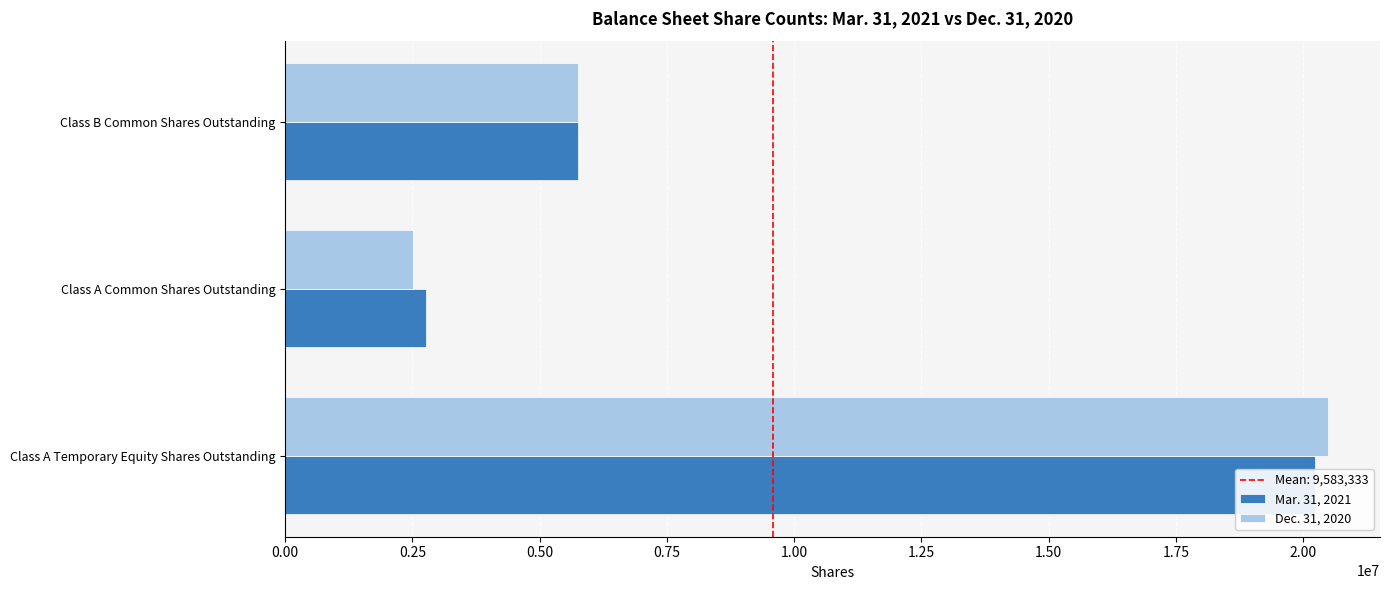

How many groups of bars are there?

3